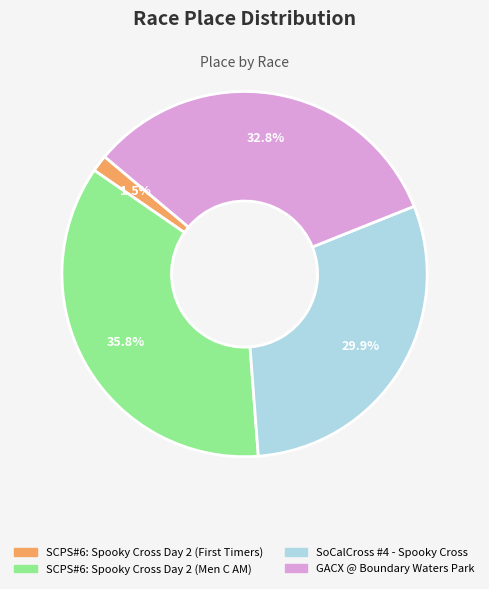

Which slice is the largest?

SCPS#6: Spooky Cross Day 2 (Men C AM)